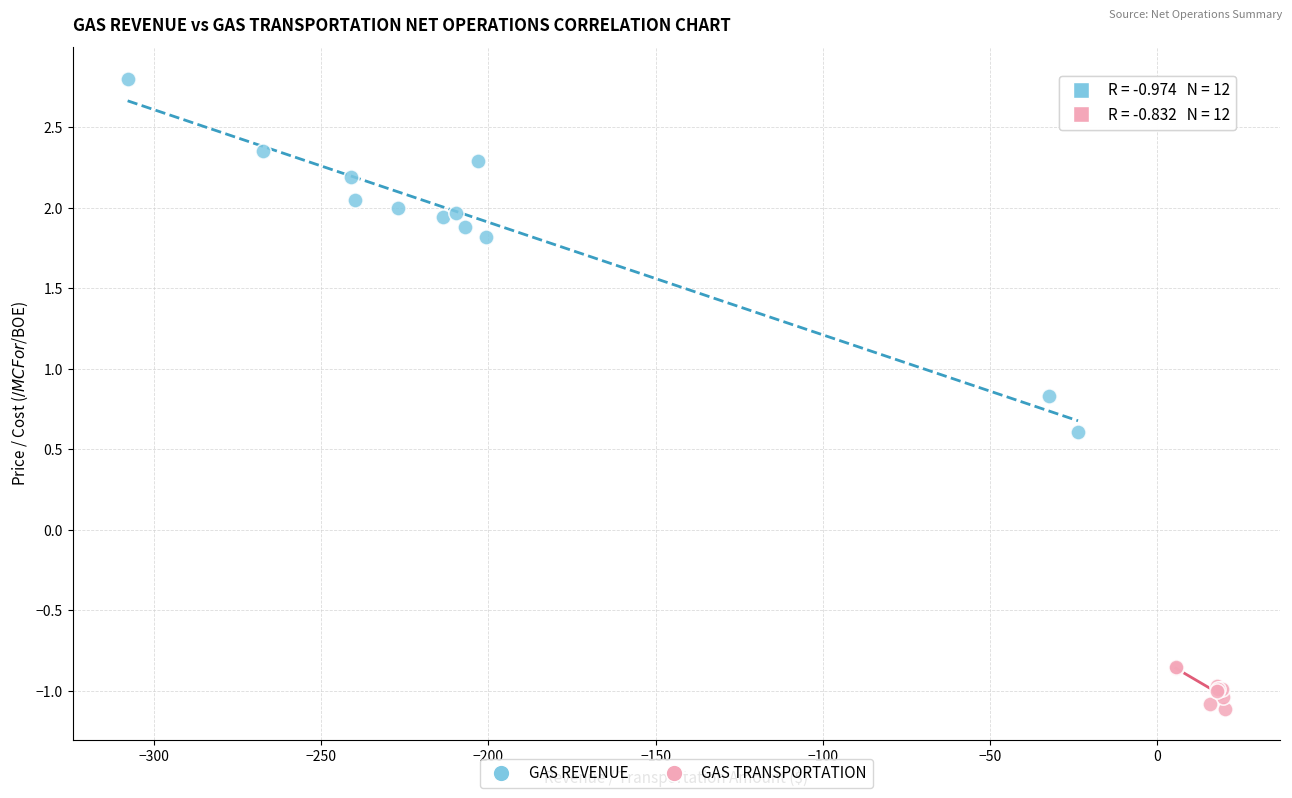

Which series reaches the maximum Y coordinate?

GAS REVENUE